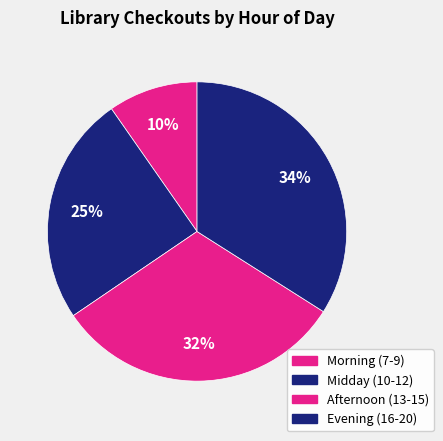

How many slices are in this pie chart?

4